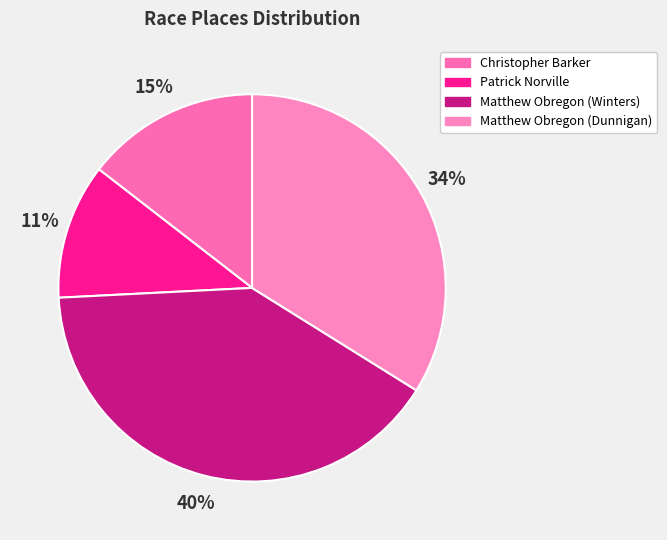

Is Matthew Obregon (Winters) the majority of the pie?

No